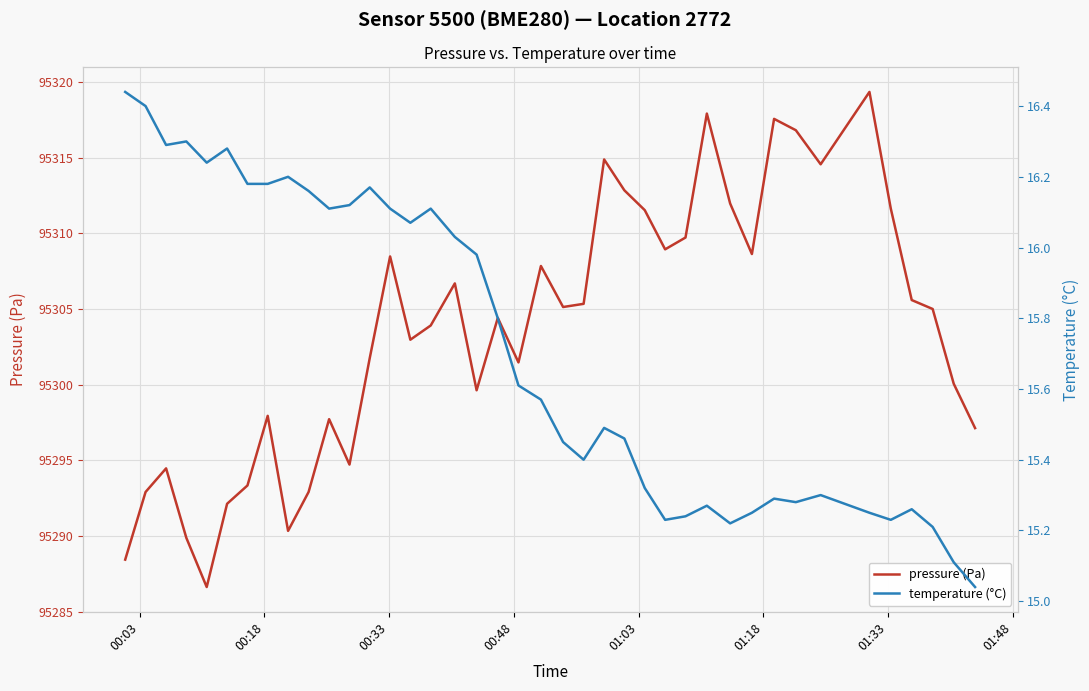

The value of pressure (Pa) at 01:48 is 58870.0. True or false?

False